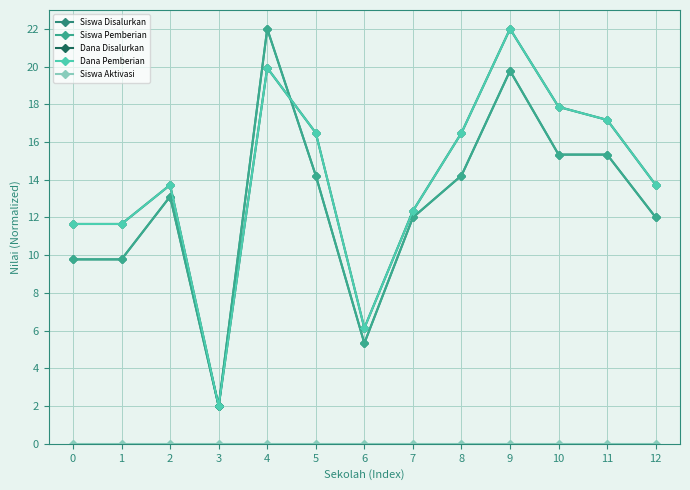

Does the chart display data point markers on the line(s)?

Yes